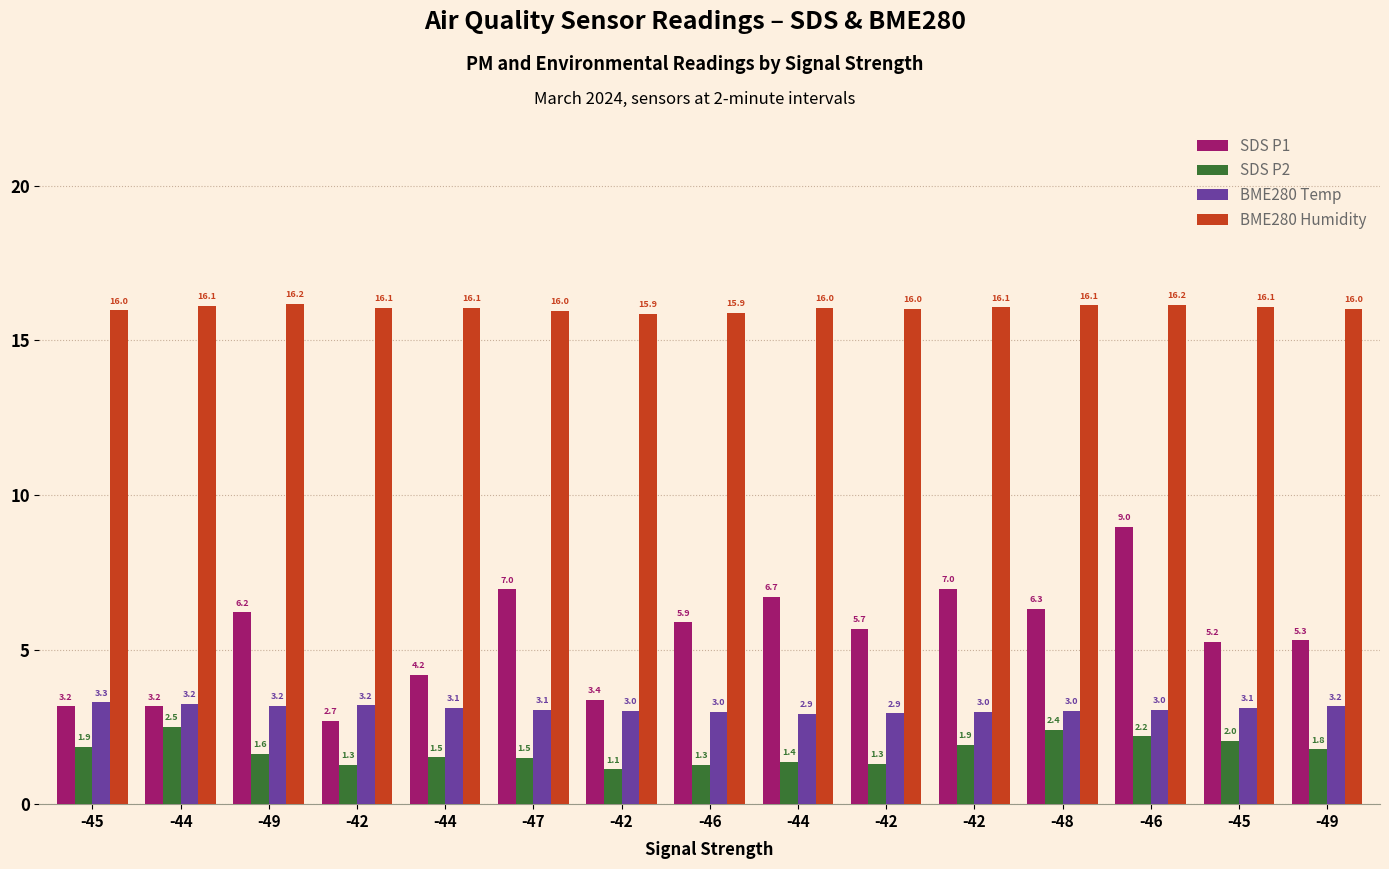

Which category has the lowest value in the BME280 Humidity series?

-42